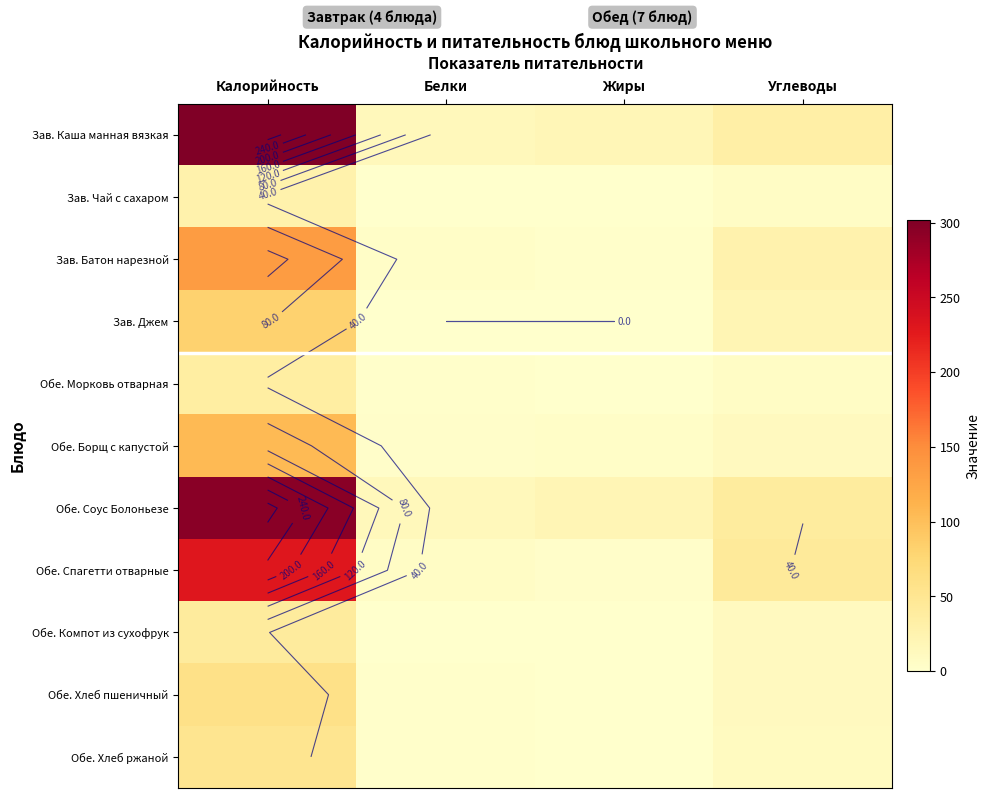

What is the average value of the Зав. Джем series?

25.5